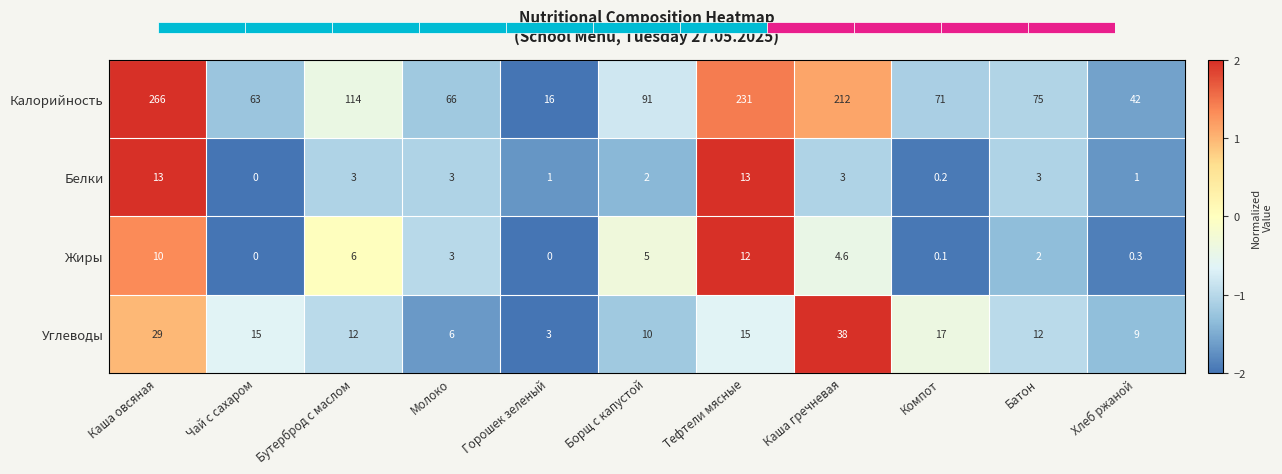

The value of Жиры at Тефтели мясные is 12.0. True or false?

True